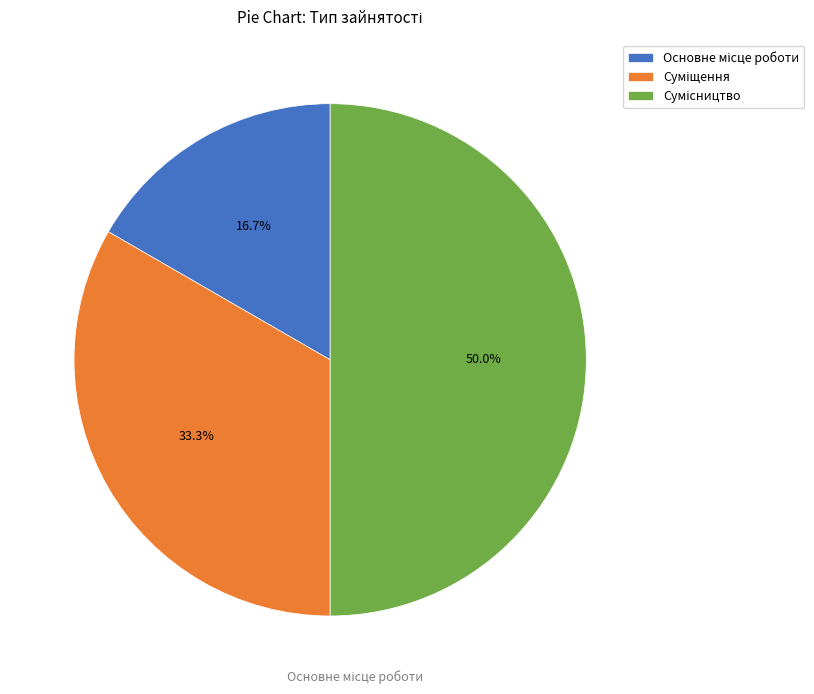

What percentage do Сумісництво and Основне місце роботи together represent?

66.7%